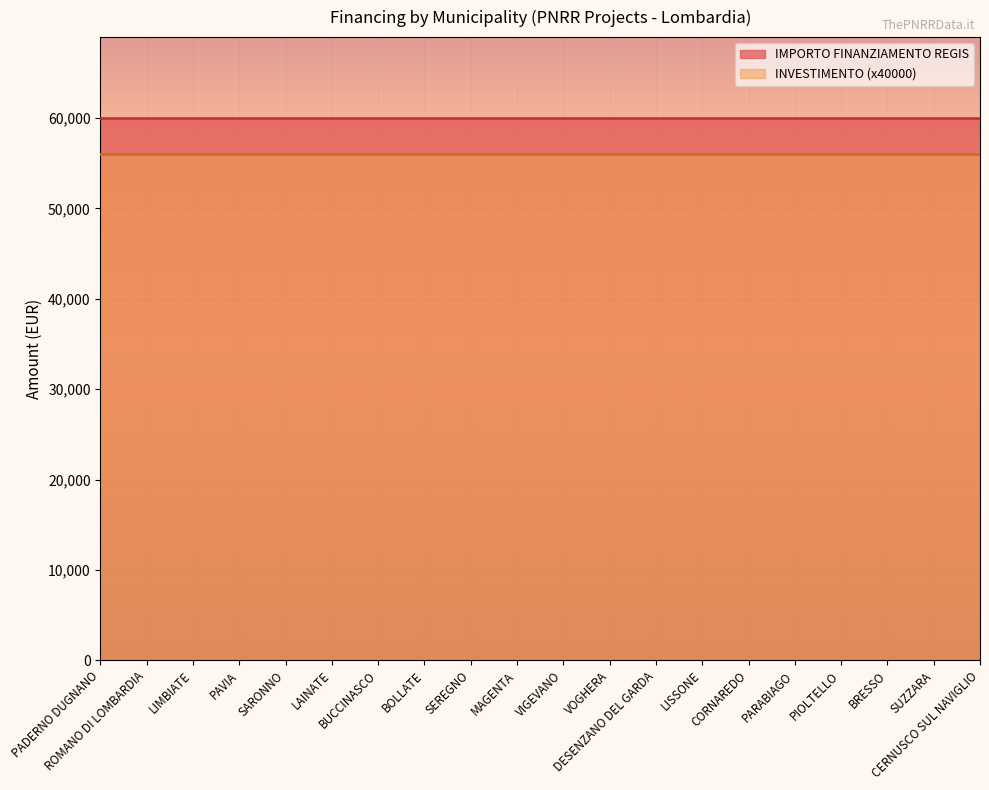

What are all the series names shown in the legend?

IMPORTO FINANZIAMENTO REGIS, INVESTIMENTO (x40000)